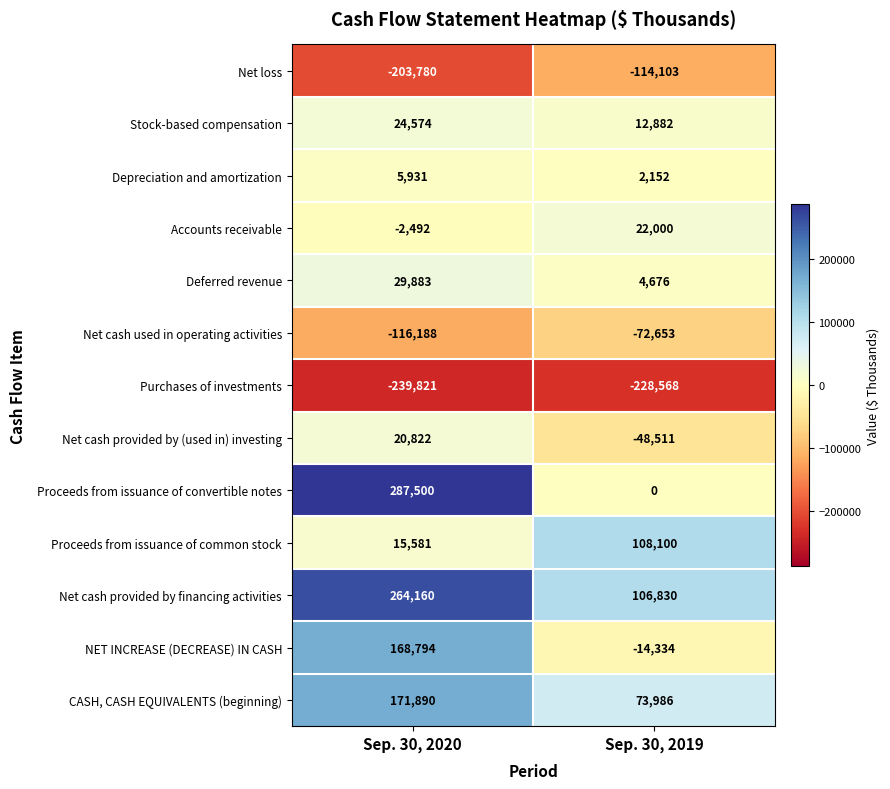

Reading left to right, extract all data points from this chart.

Net loss: Sep. 30, 2020=-203780	Sep. 30, 2019=-114103
Stock-based compensation: Sep. 30, 2020=24574	Sep. 30, 2019=12882
Depreciation and amortization: Sep. 30, 2020=5931	Sep. 30, 2019=2152
Accounts receivable: Sep. 30, 2020=-2492	Sep. 30, 2019=22000
Deferred revenue: Sep. 30, 2020=29883	Sep. 30, 2019=4676
Net cash used in operating activities: Sep. 30, 2020=-116188	Sep. 30, 2019=-72653
Purchases of investments: Sep. 30, 2020=-239821	Sep. 30, 2019=-228568
Net cash provided by (used in) investing: Sep. 30, 2020=20822	Sep. 30, 2019=-48511
Proceeds from issuance of convertible notes: Sep. 30, 2020=287500	Sep. 30, 2019=0
Proceeds from issuance of common stock: Sep. 30, 2020=15581	Sep. 30, 2019=108100
Net cash provided by financing activities: Sep. 30, 2020=264160	Sep. 30, 2019=106830
NET INCREASE (DECREASE) IN CASH: Sep. 30, 2020=168794	Sep. 30, 2019=-14334
CASH, CASH EQUIVALENTS (beginning): Sep. 30, 2020=171890	Sep. 30, 2019=73986